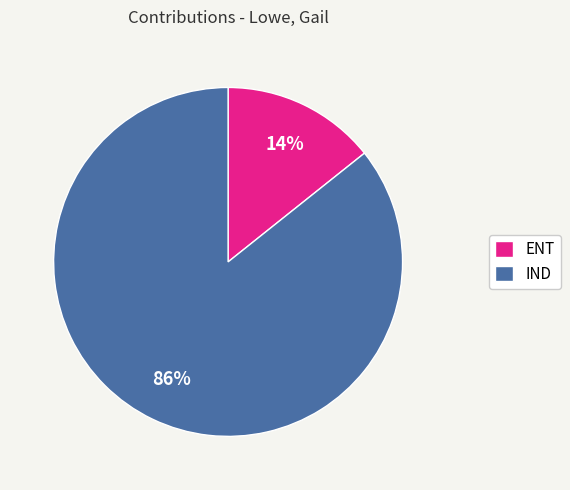

Does any single category account for the majority?

Yes